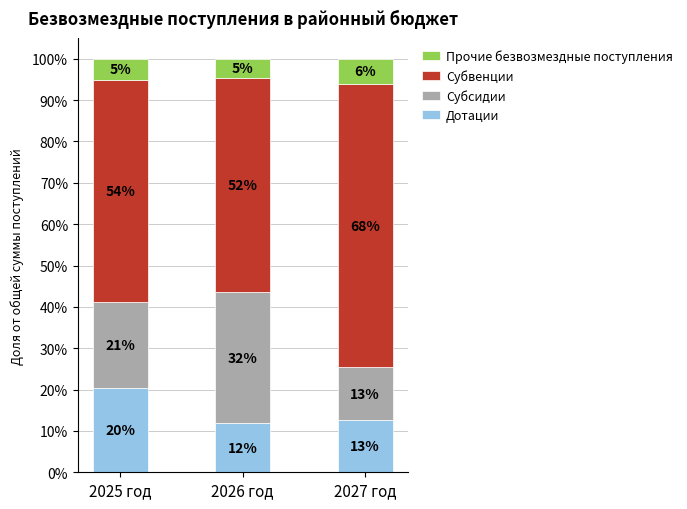

How many bars are there in total?

3